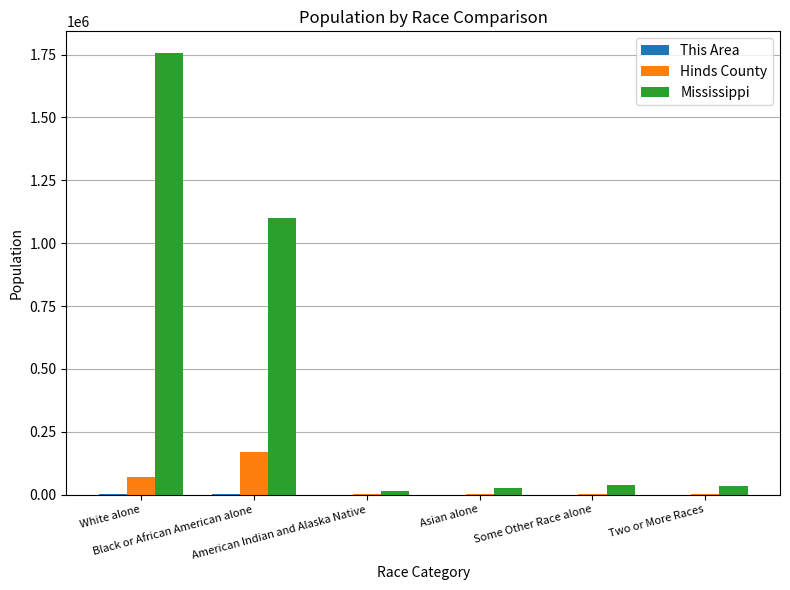

Which series has the largest total across all categories?

Mississippi